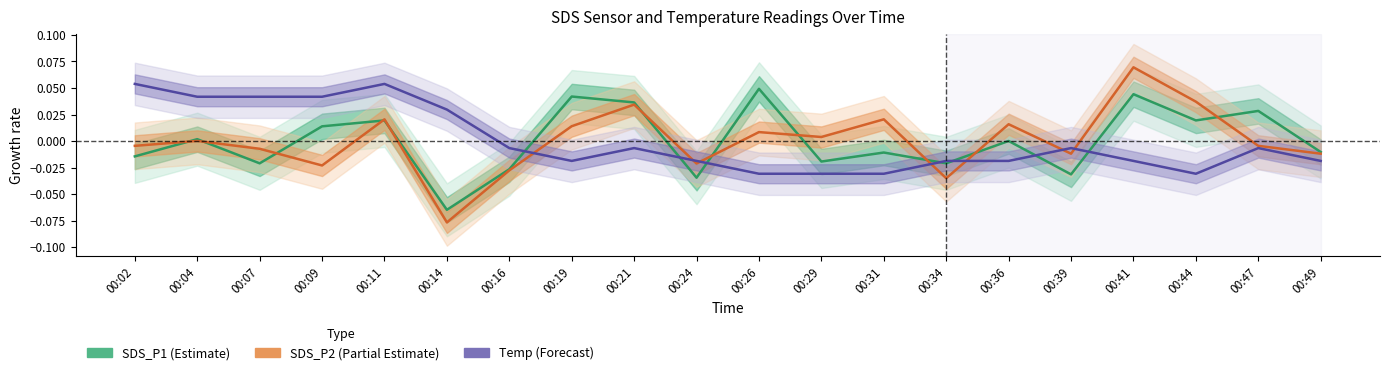

What is the difference between the maximum and minimum values in the Temp (Forecast) series?

0.1